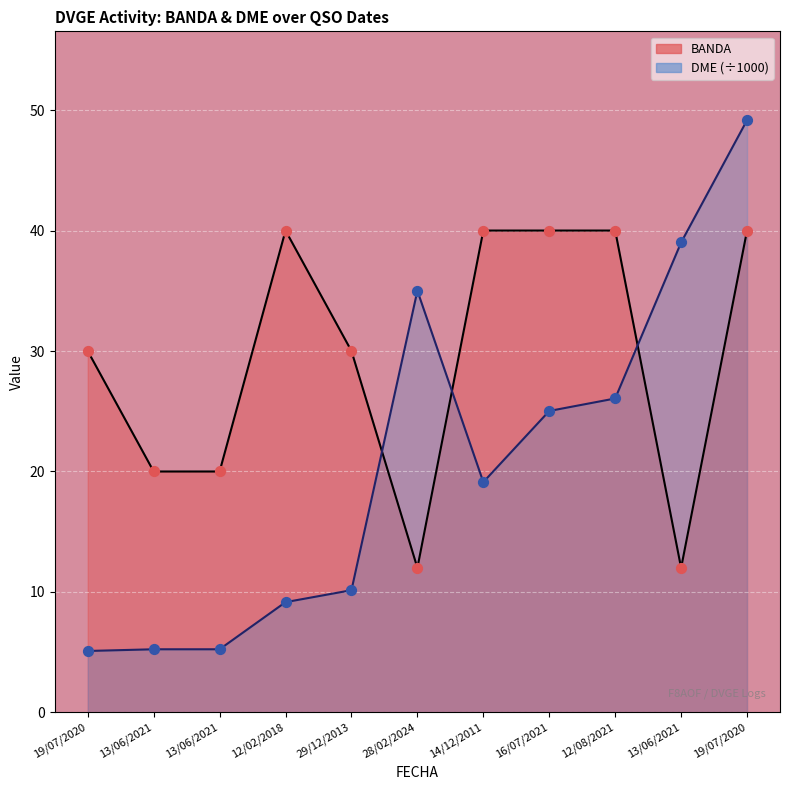

What is the total value across all series at 14/12/2011?

59.1